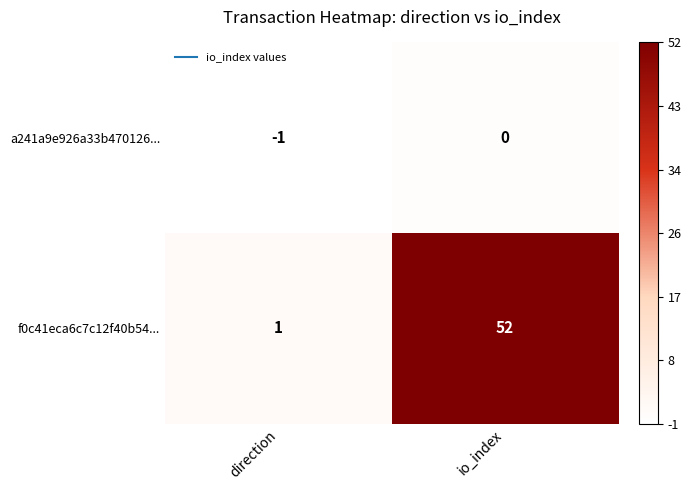

What is the total value across all series at io_index?

52